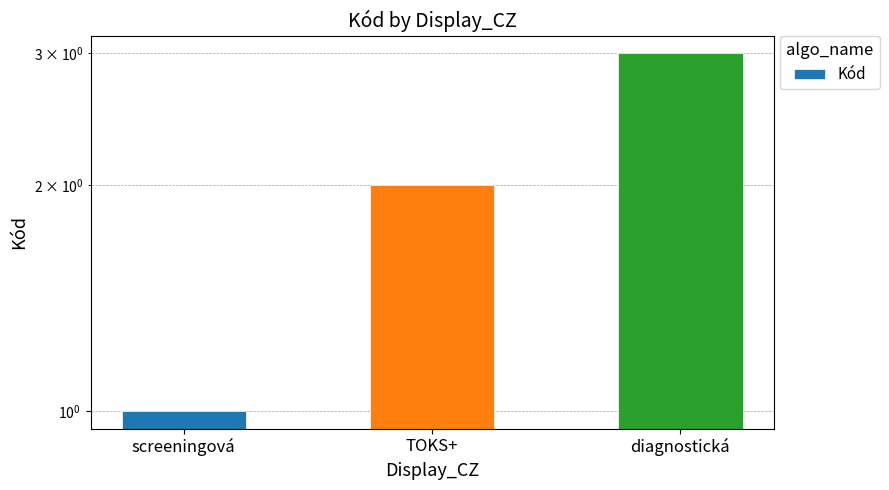

Reading left to right, list all the values displayed in this chart.

1	2	3